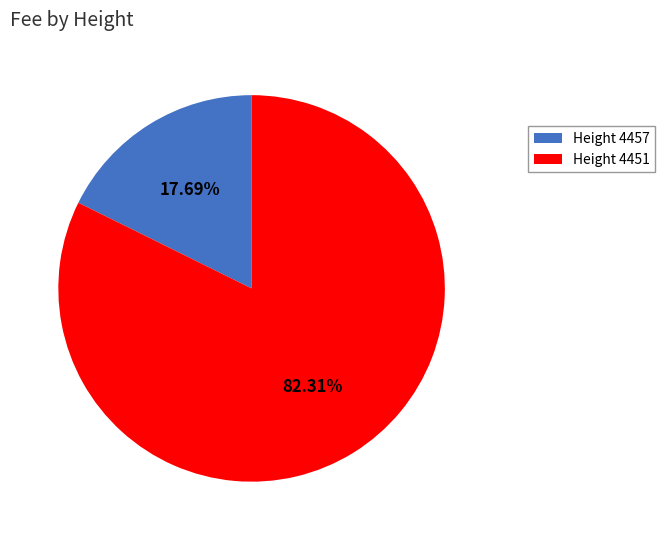

Count the number of slices in the pie.

2